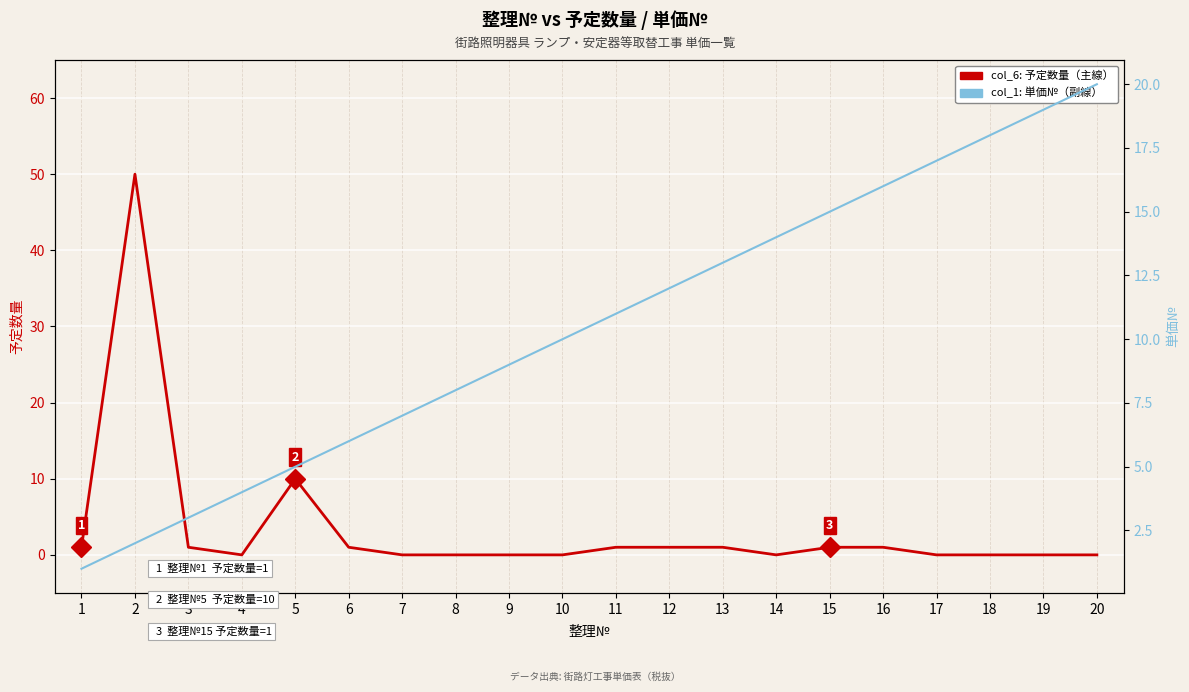

Reading left to right, transcribe all the data shown in this chart.

col_6: 予定数量: 1=1	2=50	3=1	4=0	5=10	6=1	7=0	8=0	9=0	10=0	11=1	12=1	13=1	14=0	15=1	16=1	17=0	18=0	19=0	20=0
col_1: 単価№: 1=1	2=2	3=3	4=4	5=5	6=6	7=7	8=8	9=9	10=10	11=11	12=12	13=13	14=14	15=15	16=16	17=17	18=18	19=19	20=20